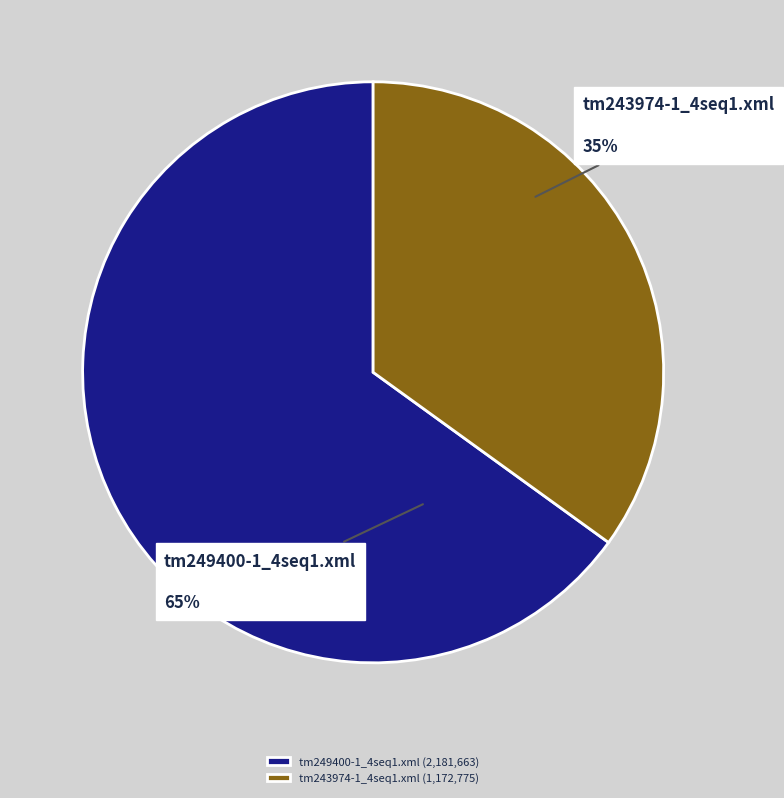

To the nearest percent, what is the difference between the tm249400-1_4seq1.xml and tm243974-1_4seq1.xml slice percentages?

30%